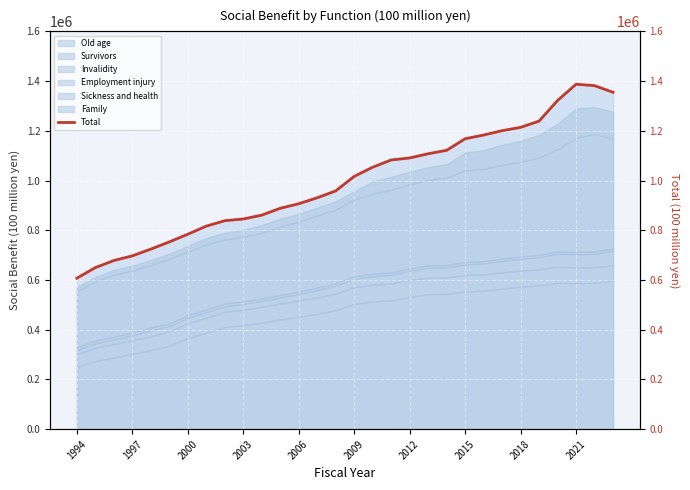

What is the maximum value shown in the chart?

1387526